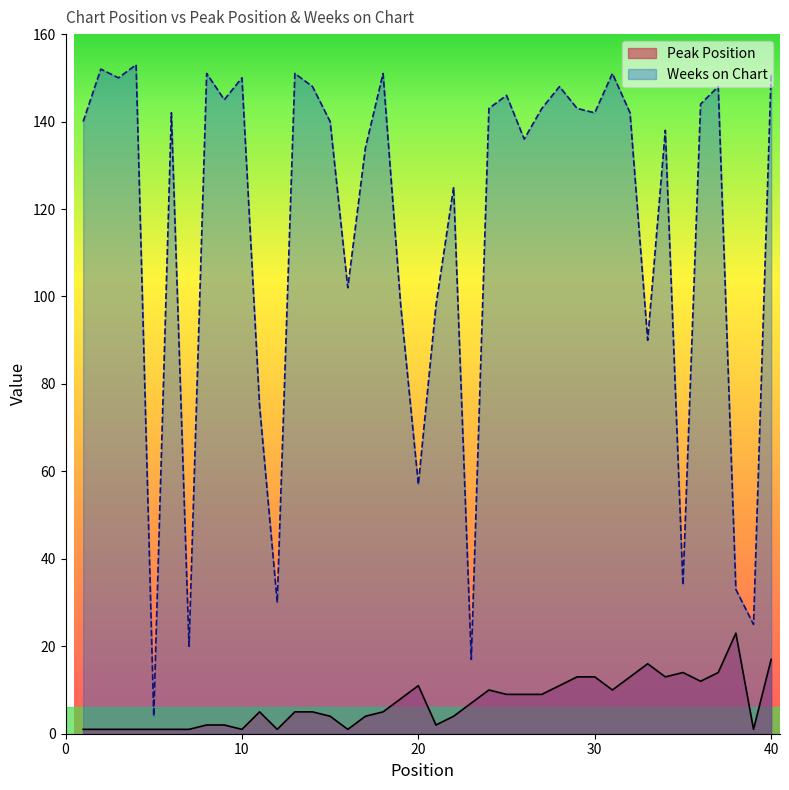

Does the chart display data point markers on the line(s)?

No